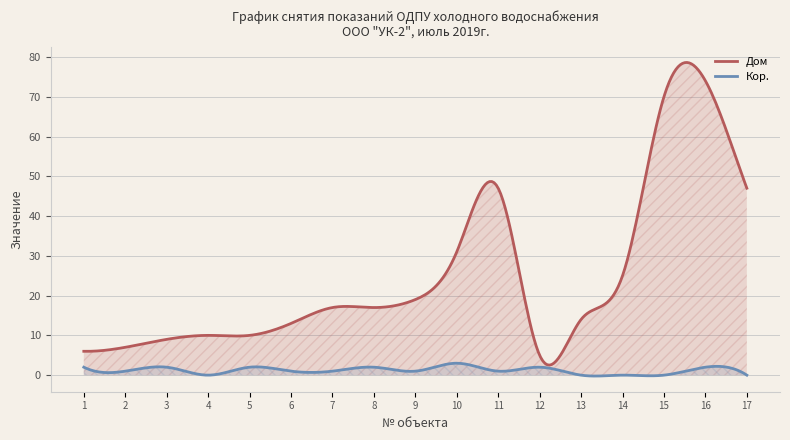

Rank the series by their average value, from lowest to highest.

Кор., Дом